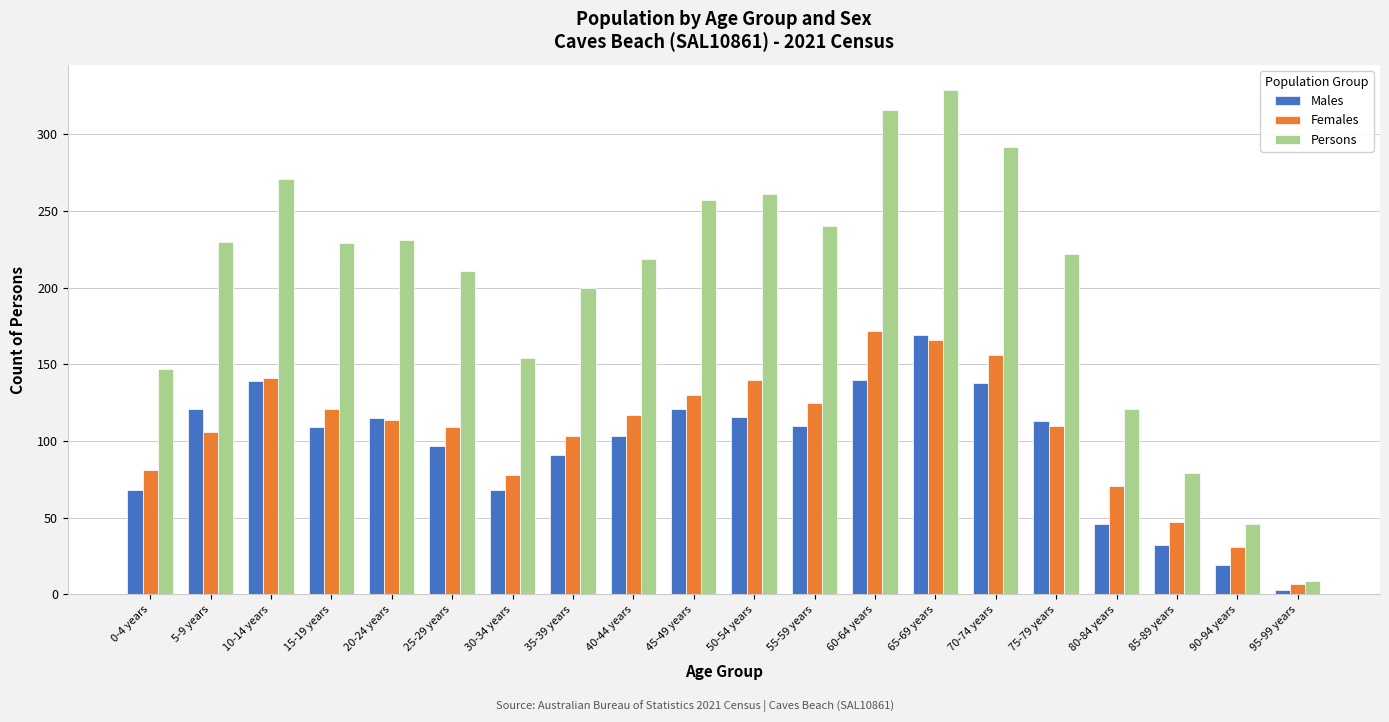

The value of Females at 40-44 years is 117. True or false?

True